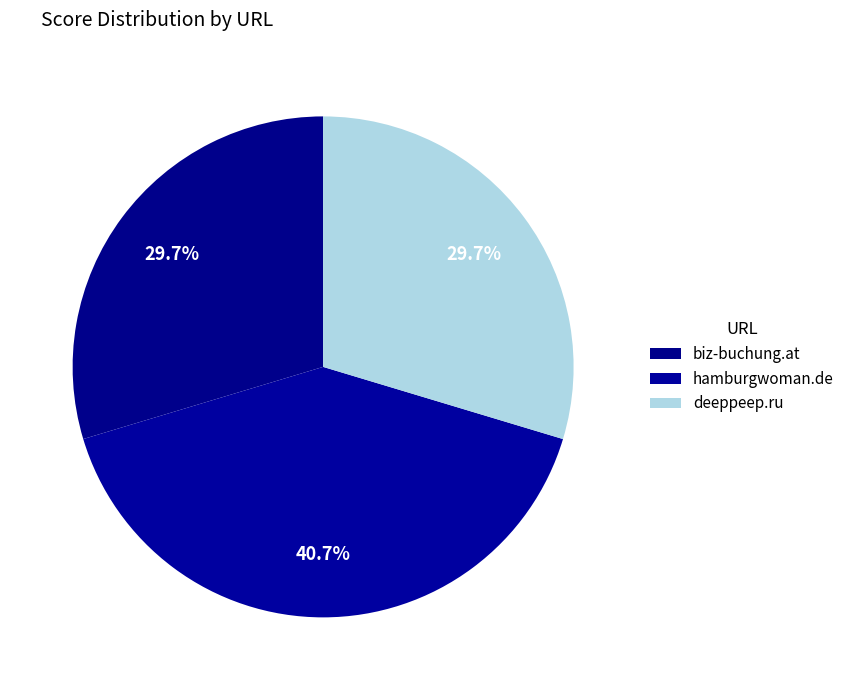

Combined, what portion of the pie is hamburgwoman.de and deeppeep.ru?

70.3%